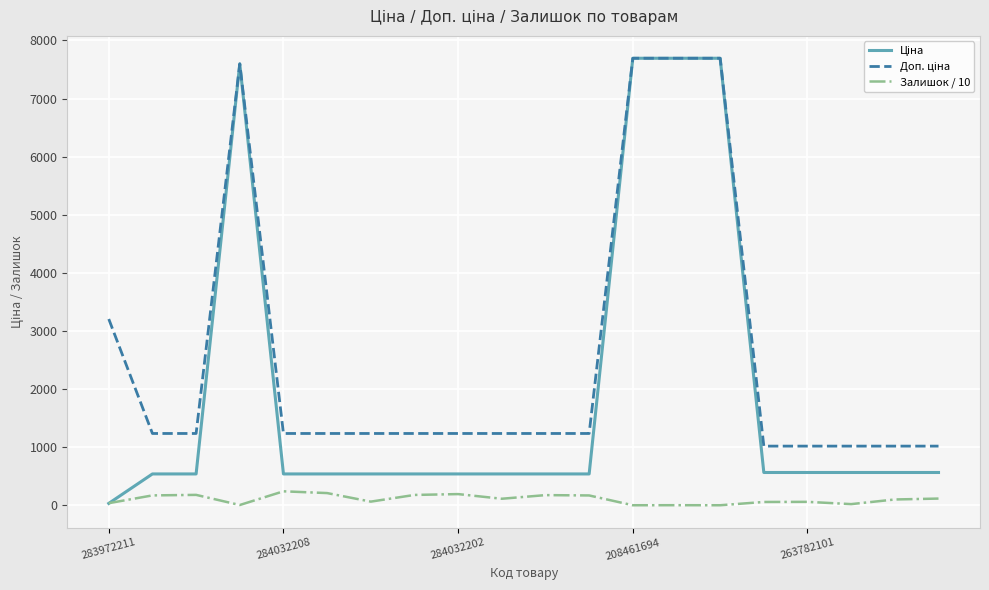

How many lines are shown in the chart?

3